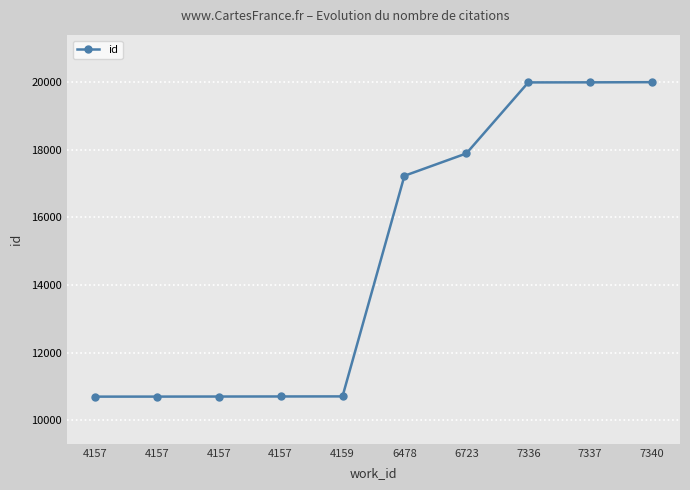

How many data points are less than 17225?

5